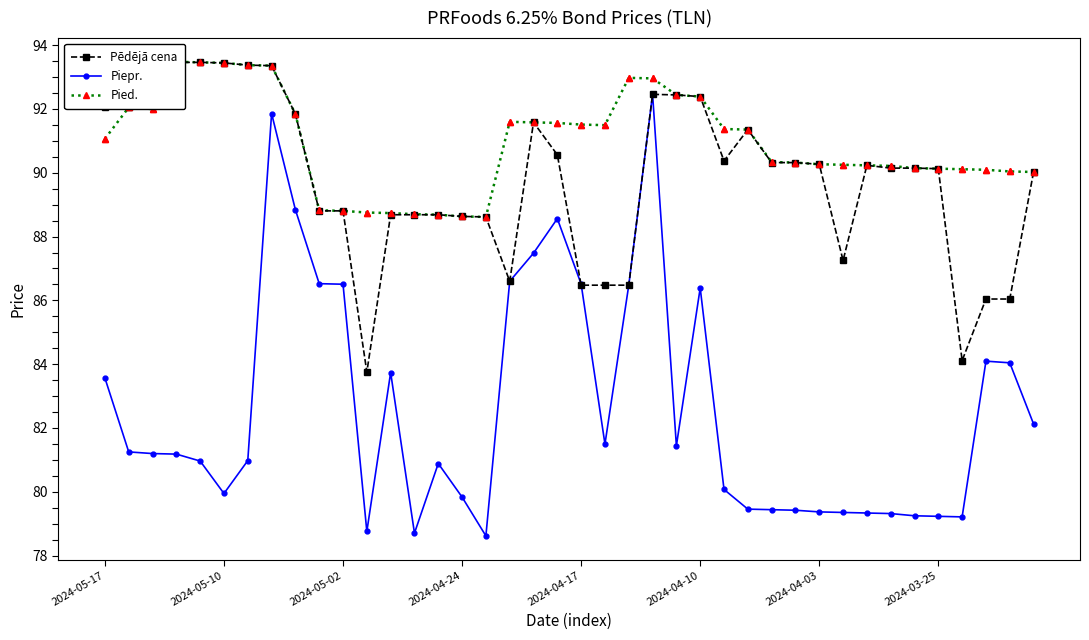

What is the minimum value for Piepr.?

78.6